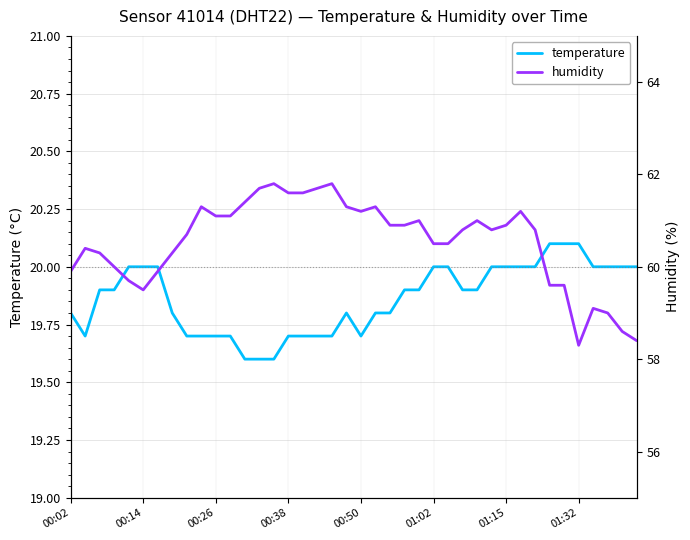

List the series in order of their overall mean, lowest first.

temperature, humidity